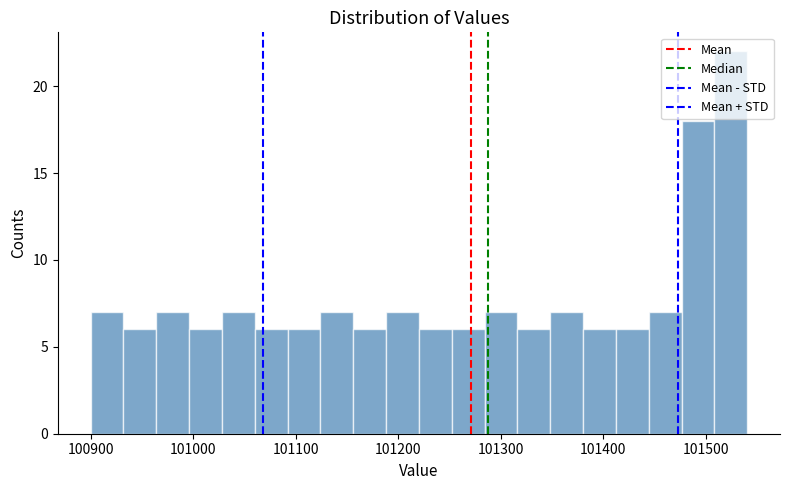

Read against the x-axis, roughly where is the centre of the tallest bar?

101520